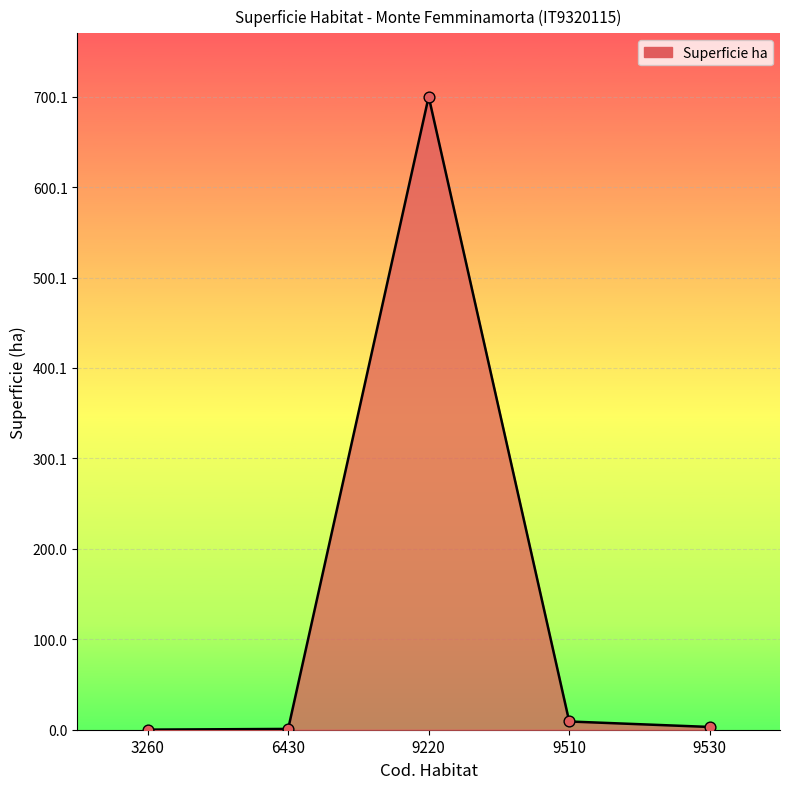

Between 9220 and 6430, which is larger?

9220